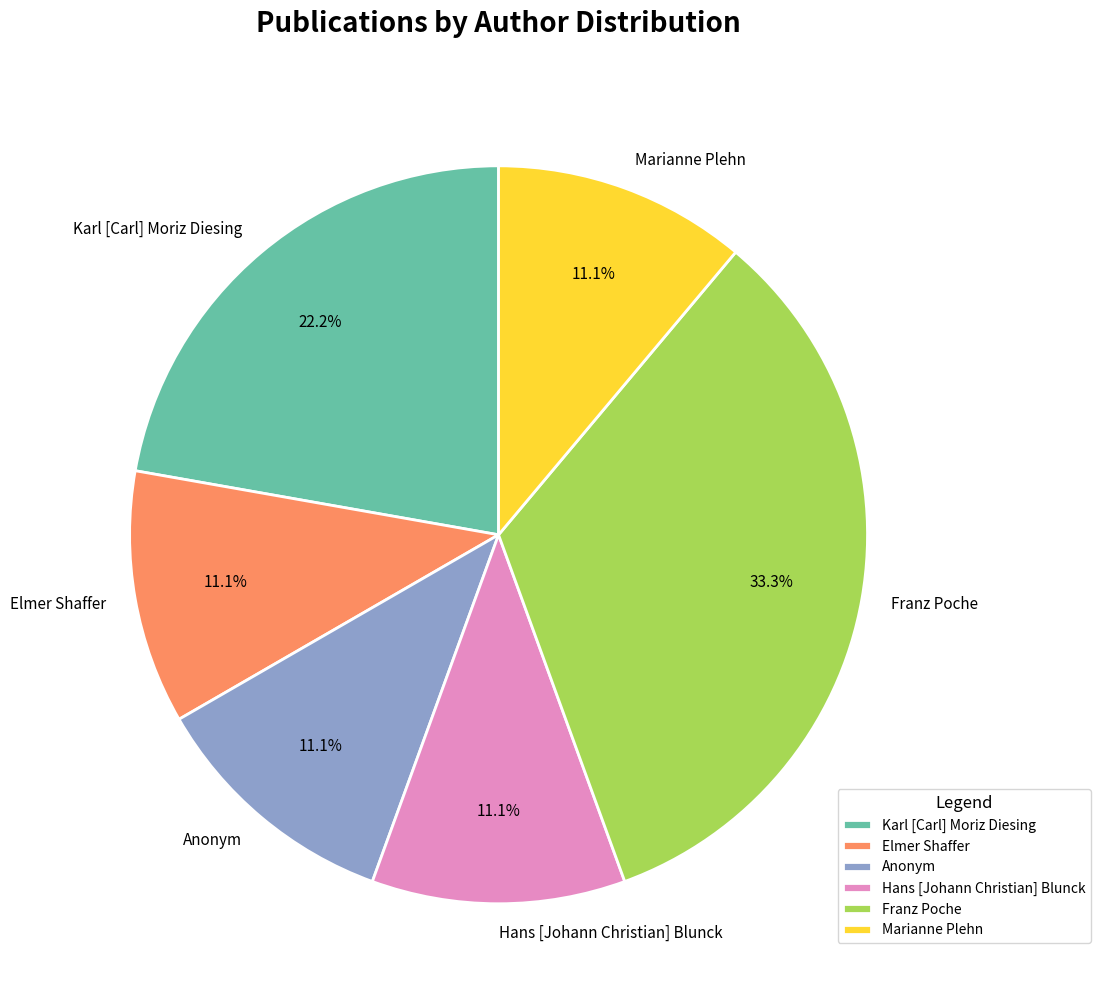

Which slice is the largest?

Franz Poche